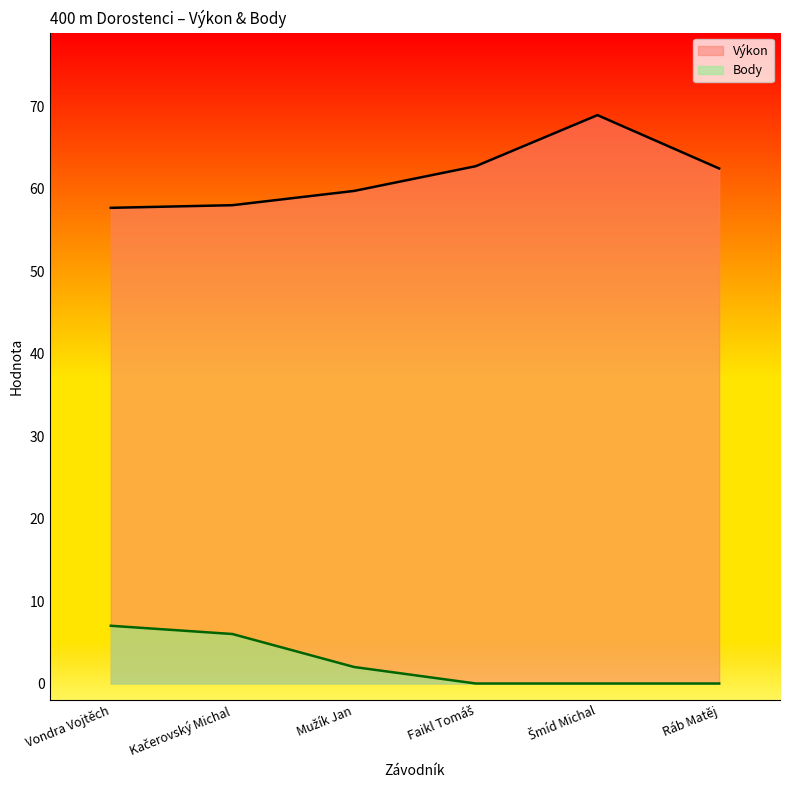

How many distinct data groups are displayed?

2